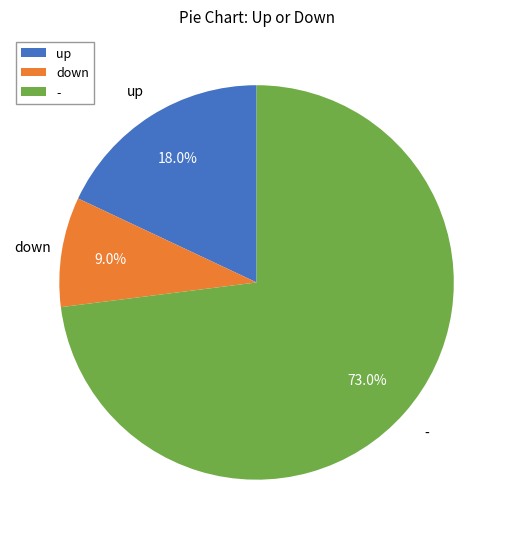

To the nearest percent, what portion does down represent?

9%